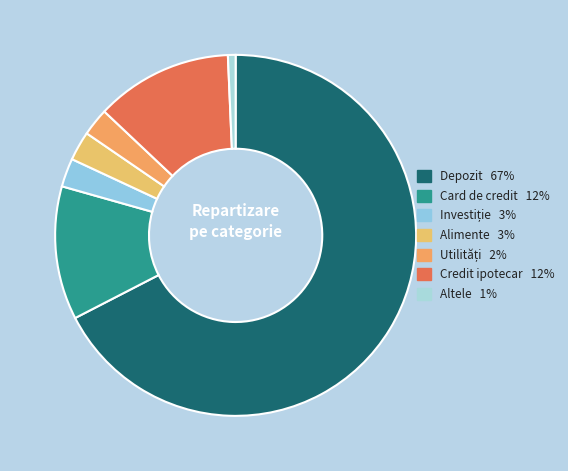

How many slices are in this pie chart?

7